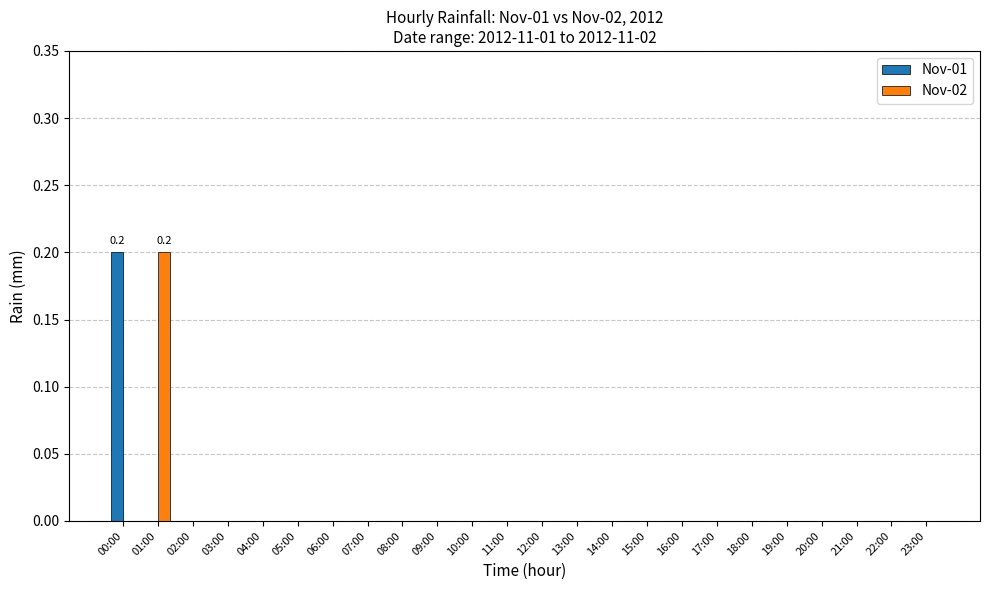

True or false: Nov-01 has a value of 0.1 at 07:00.

False